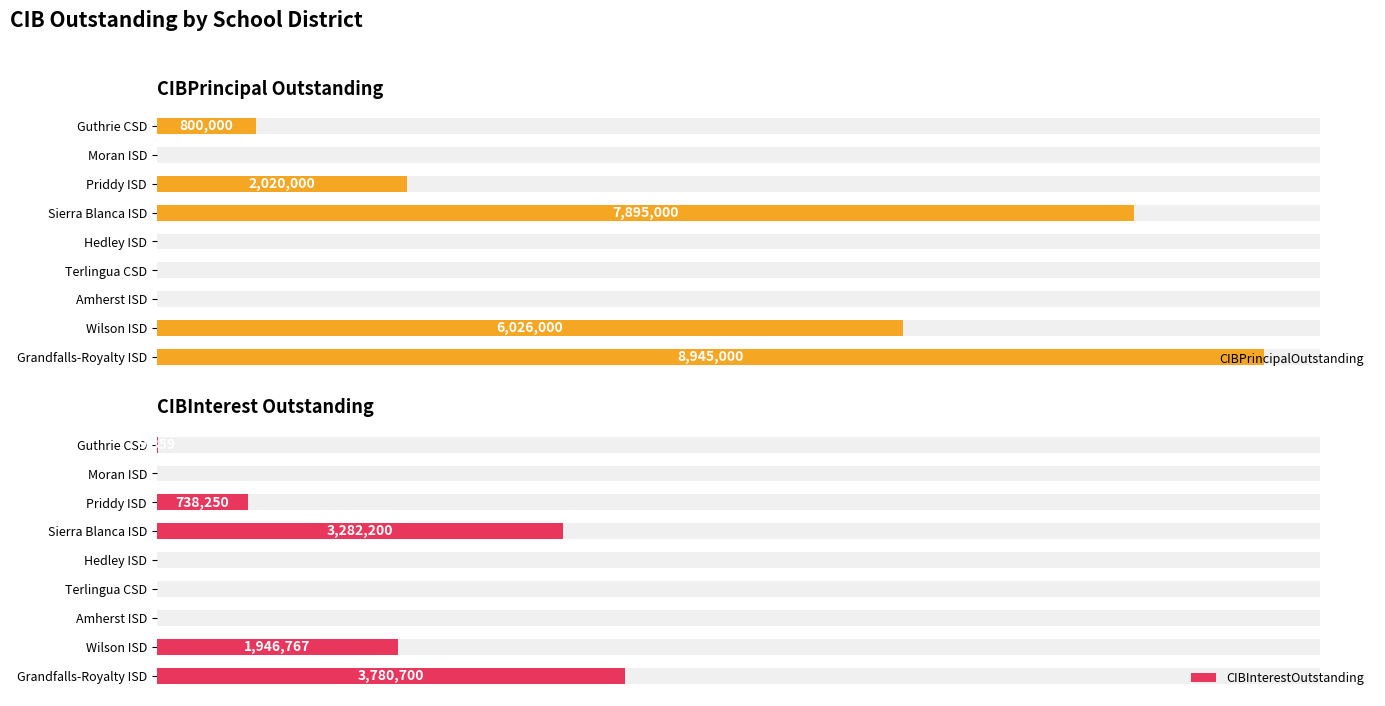

How many bars are there in each group?

2